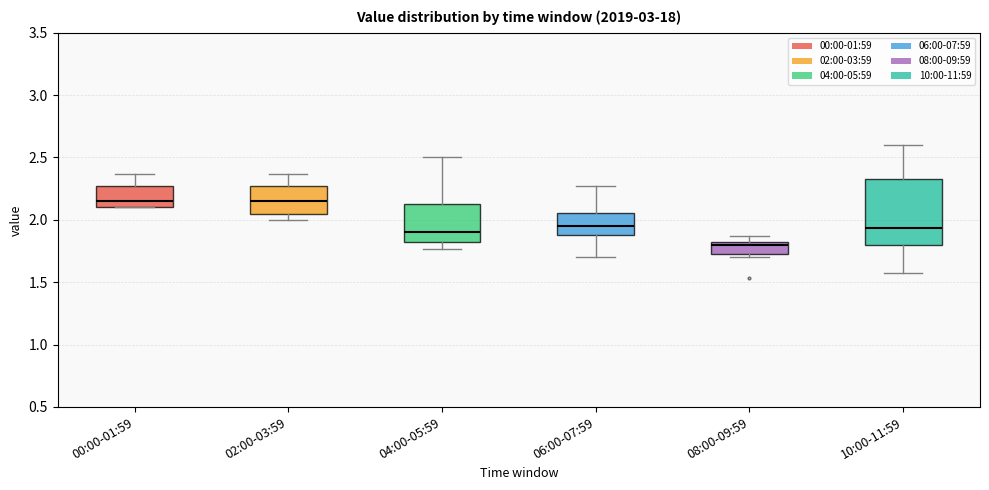

Reading left to right, transcribe this box plot: for each box, give where its median line is, the range the box spans, and where its two whiskers end, as read against the y-axis. The values are not printed on the chart, so give them approximately, as read against the axis.

00:00-01:59: median 2.15, box 2.10 to 2.30, whiskers 2.10 to 2.35
02:00-03:59: median 2.15, box 2.05 to 2.30, whiskers 2.00 to 2.35
04:00-05:59: median 1.90, box 1.85 to 2.15, whiskers 1.75 to 2.50
06:00-07:59: median 1.95, box 1.90 to 2.05, whiskers 1.70 to 2.25
08:00-09:59: median 1.80 (just below the box's upper edge), box 1.75 to 1.80, whiskers 1.70 to 1.85
10:00-11:59: median 1.95, box 1.80 to 2.35, whiskers 1.55 to 2.60